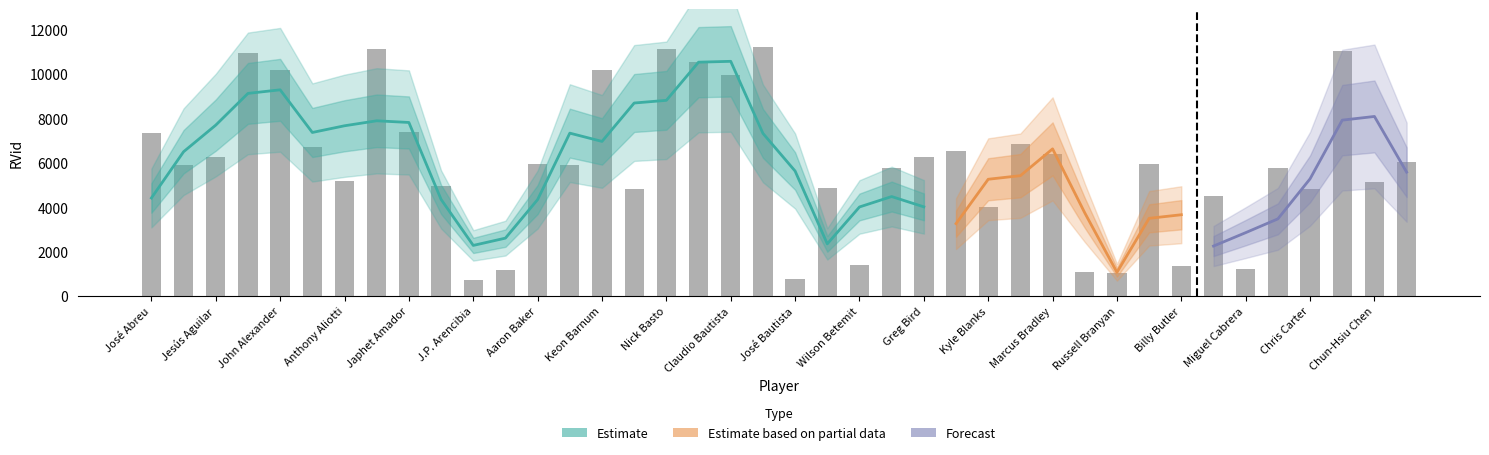

What is the greatest value displayed?

11241